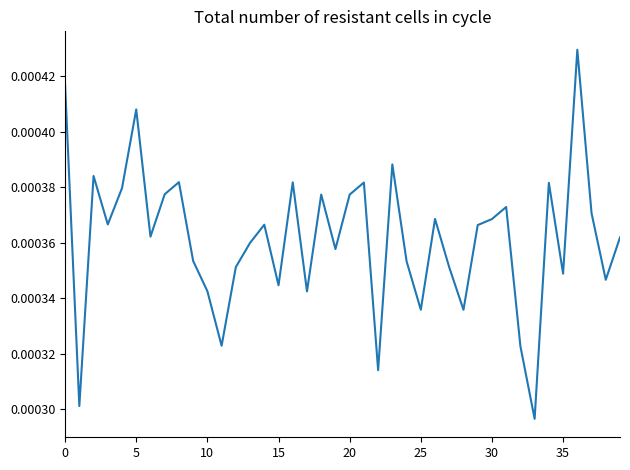

How many lines are shown in the chart?

1